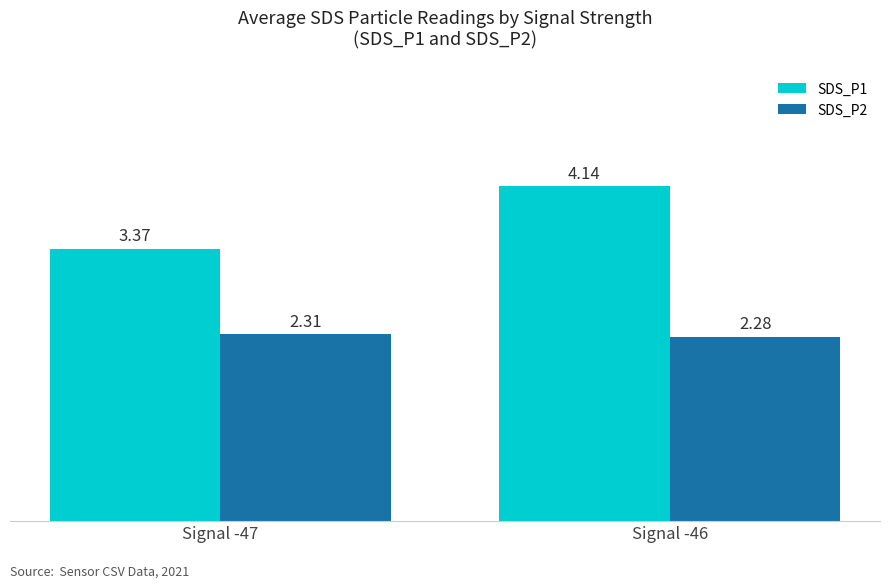

Rank the series by their average value, from highest to lowest.

SDS_P1, SDS_P2